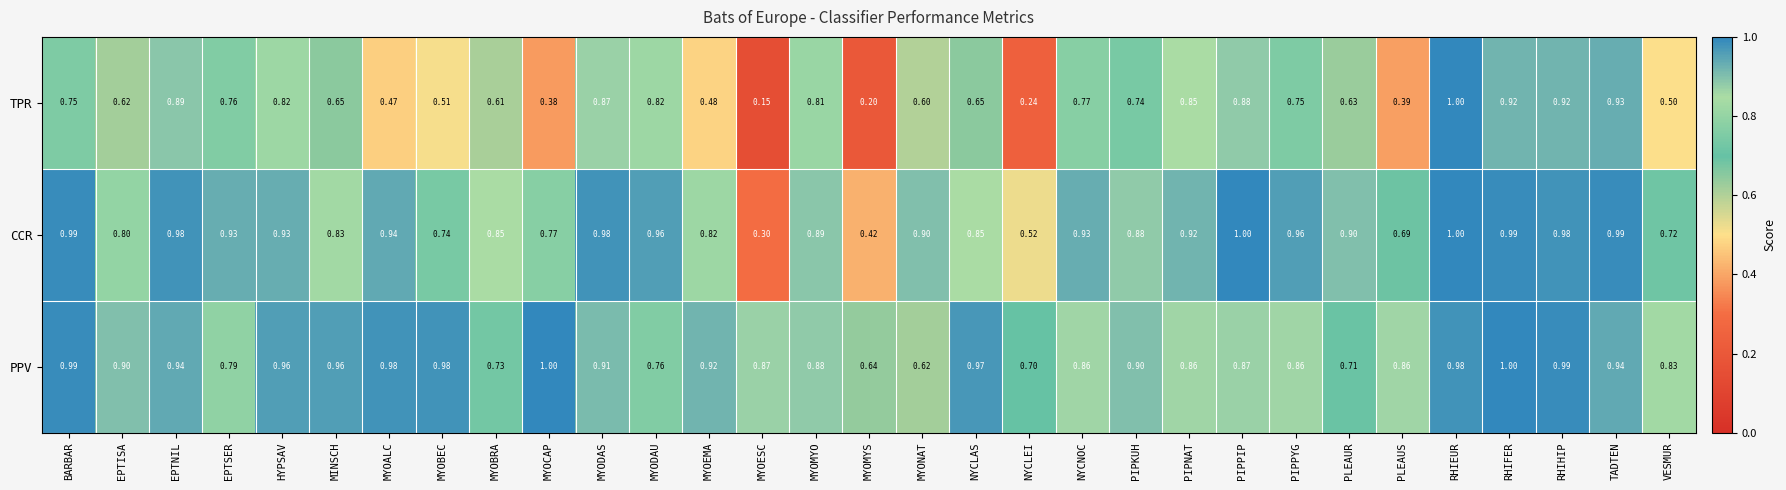

Which series has the largest range (max minus min)?

TPR